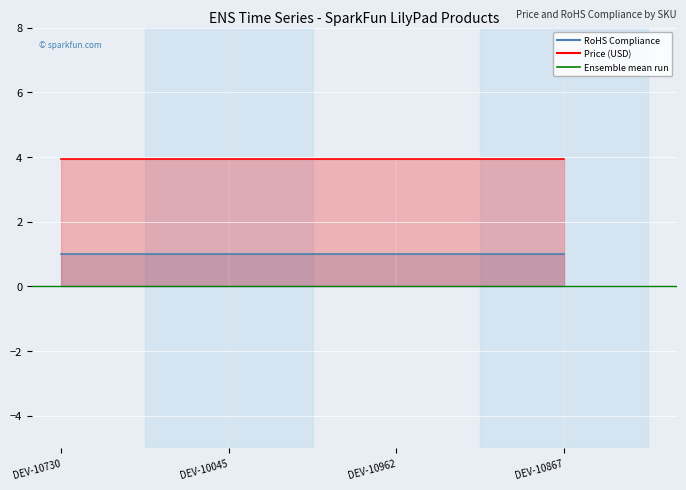

Reading left to right, extract all data points from this chart.

RoHS Compliance: DEV-10730=1.0	DEV-10045=1.0	DEV-10962=1.0	DEV-10867=1.0
Price (USD): DEV-10730=4.0	DEV-10045=4.0	DEV-10962=4.0	DEV-10867=4.0